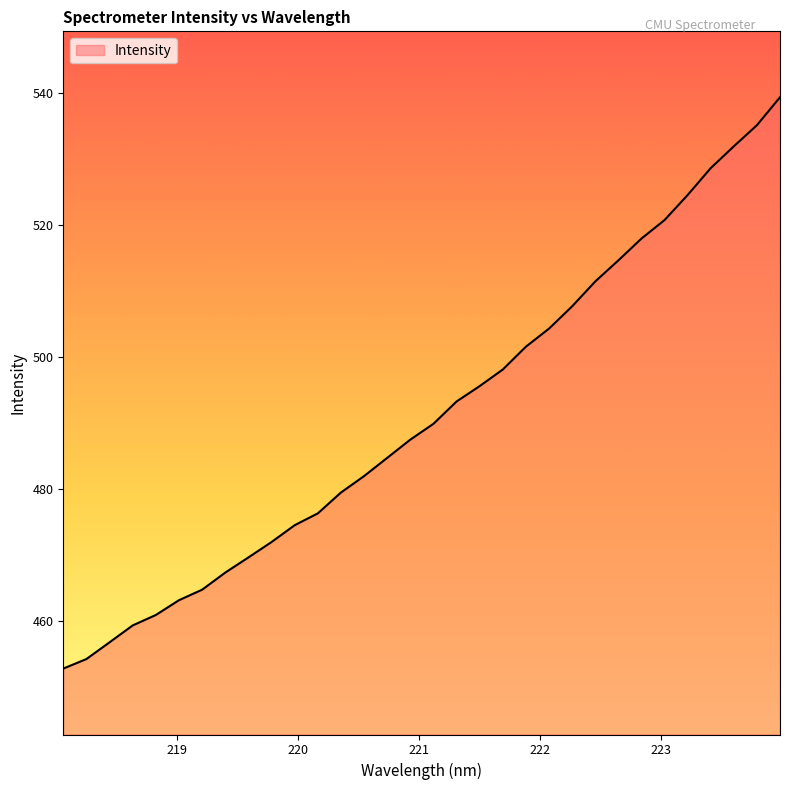

Reading left to right, extract all data points from this chart.

452.8	454.2	456.7	459.3	460.9	463.1	464.7	467.3	469.6	472.0	474.5	476.3	479.5	482.0	484.7	487.5	489.9	493.3	495.6	498.1	501.6	504.3	507.7	511.5	514.7	518.0	520.8	524.6	528.7	532.0	535.2	539.4